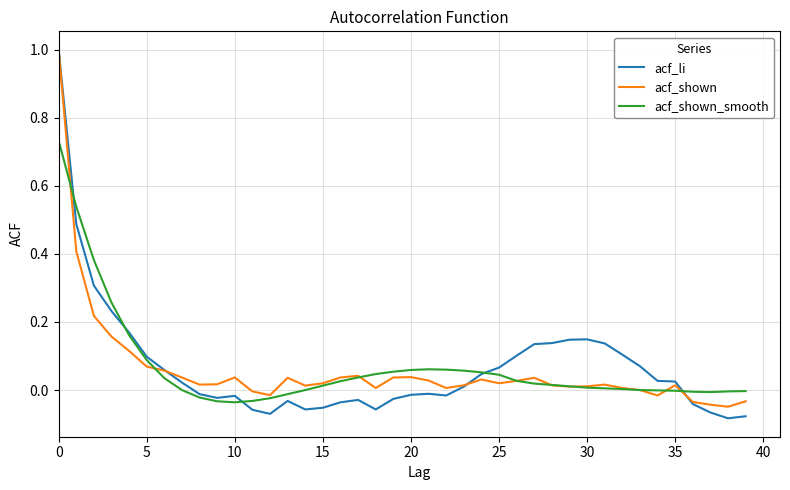

Which series has the widest spread of values?

acf_li